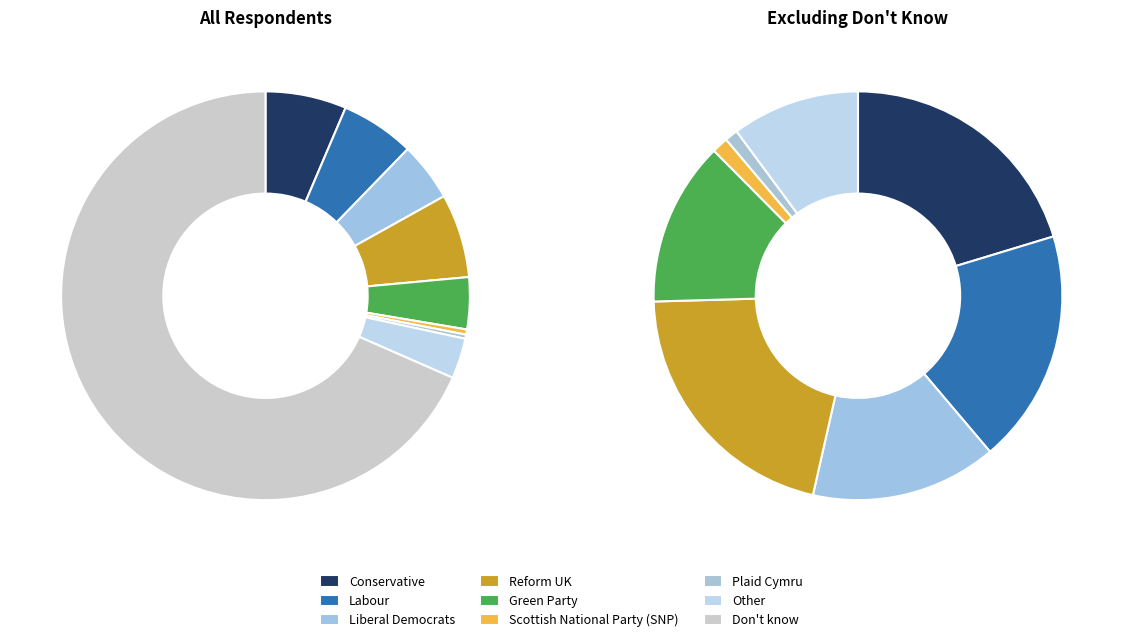

Which category has the smallest portion of the pie?

Plaid Cymru